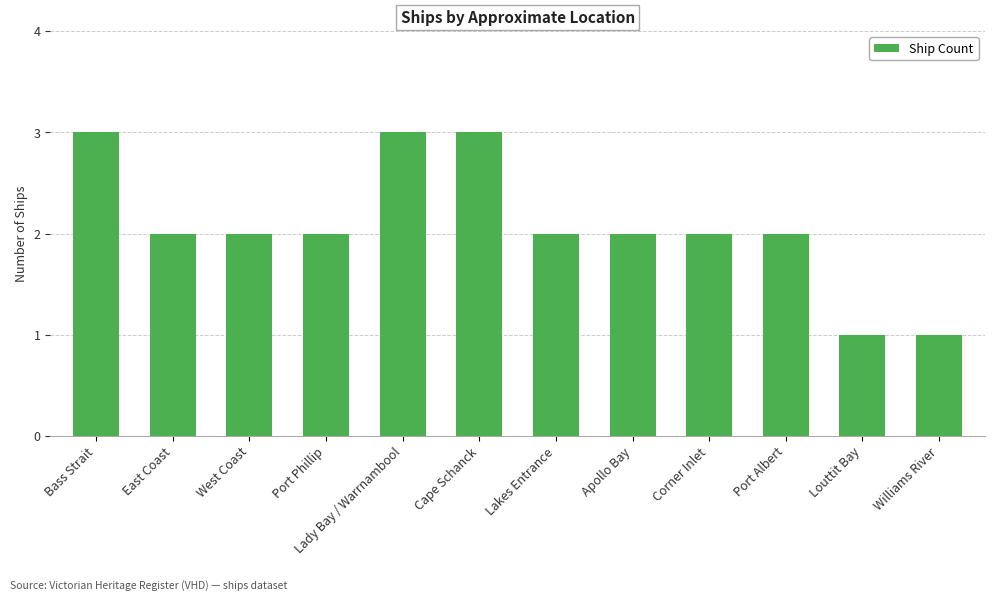

Reading right to left, extract all data points from this chart.

Williams River=1	Louttit Bay=1	Port Albert=2	Corner Inlet=2	Apollo Bay=2	Lakes Entrance=2	Cape Schanck=3	Lady Bay / Warrnambool=3	Port Phillip=2	West Coast=2	East Coast=2	Bass Strait=3